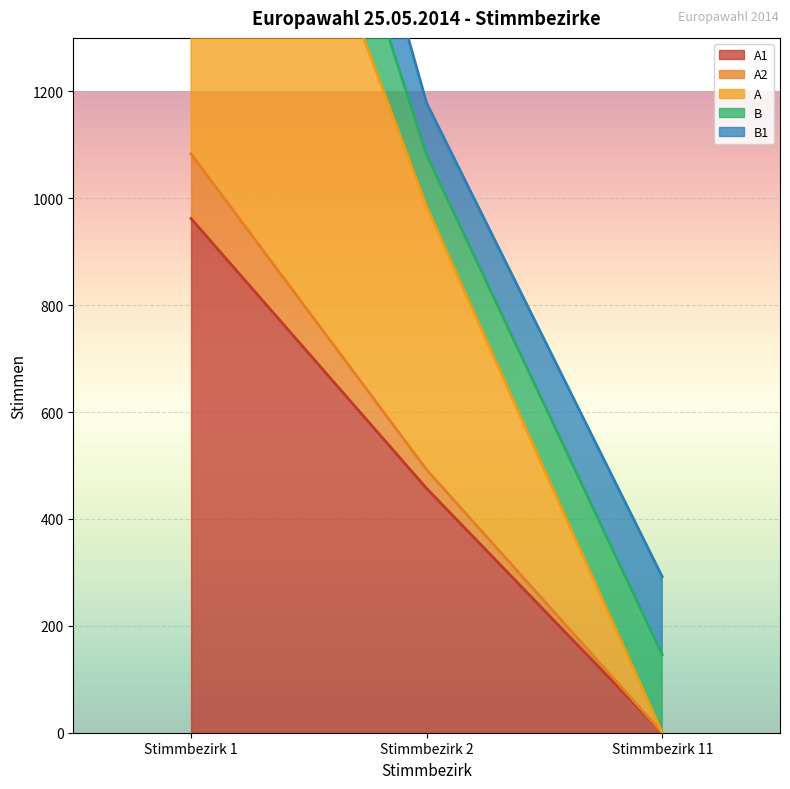

Rank the categories by A1 value from highest to lowest.

Stimmbezirk 1, Stimmbezirk 2, Stimmbezirk 11